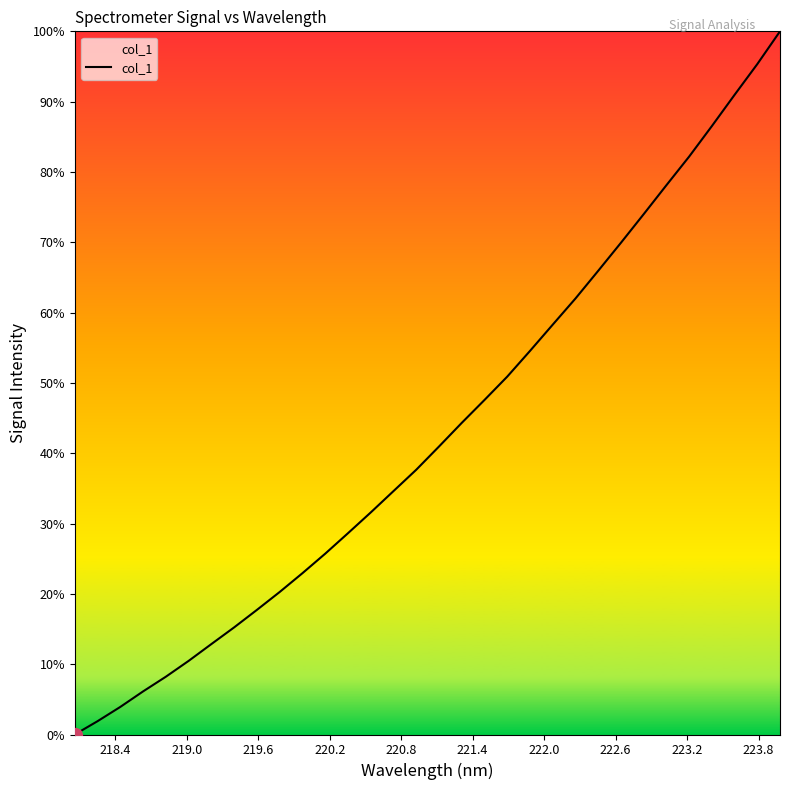

What is the difference between the maximum and minimum values?

100.0